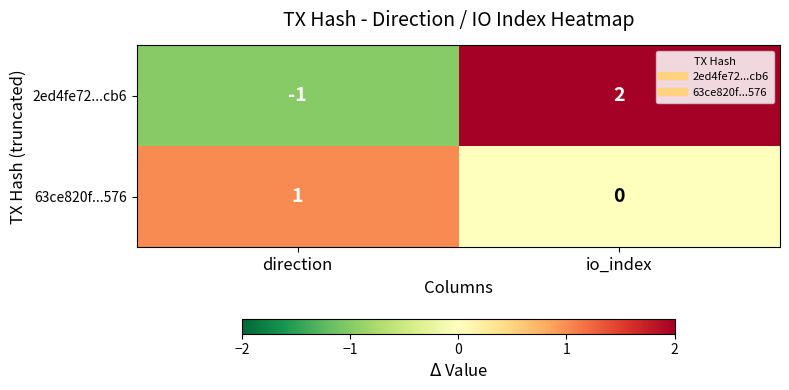

Reading right to left, extract all data points from this chart.

2ed4fe72...cb6: io_index=2	direction=-1
63ce820f...576: io_index=0	direction=1